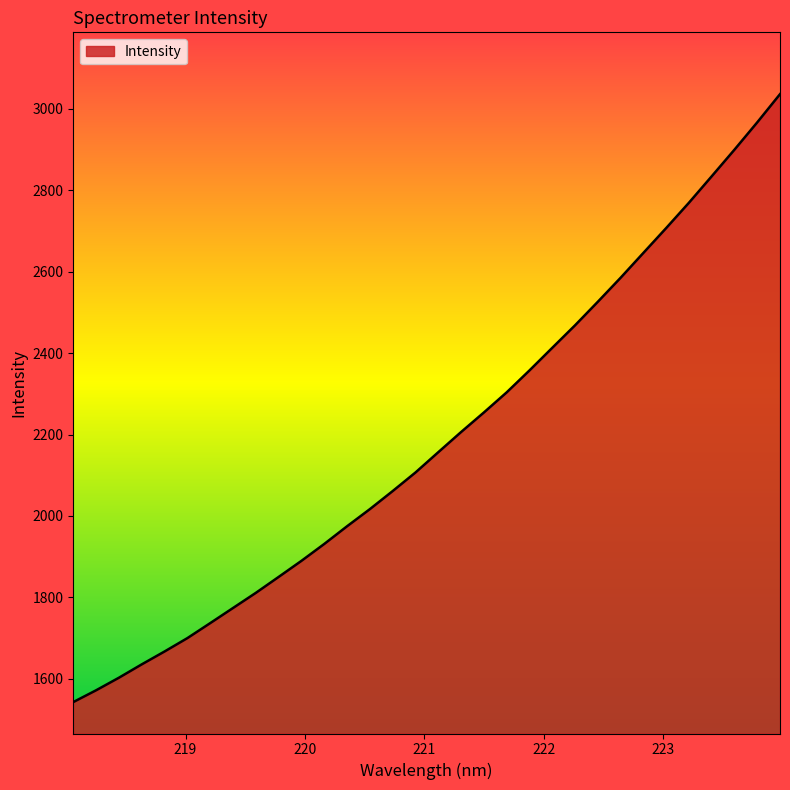

Reading left to right, what are all the values shown in this chart?

1543.1	1572.0	1602.9	1635.7	1667.3	1700.1	1736.9	1774.1	1811.2	1850.3	1889.8	1931.3	1974.7	2016.8	2061.1	2106.7	2156.5	2206.0	2254.0	2303.4	2357.3	2412.8	2468.0	2525.8	2584.8	2645.8	2706.8	2769.0	2833.9	2899.3	2966.4	3035.7